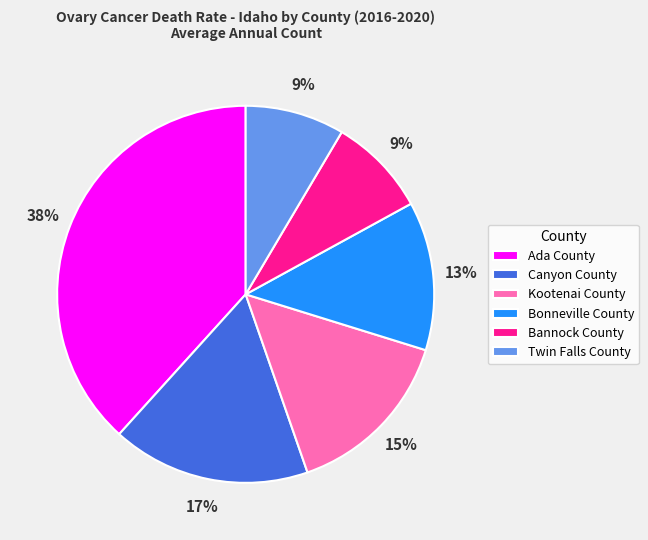

Which slice is the largest?

Ada County